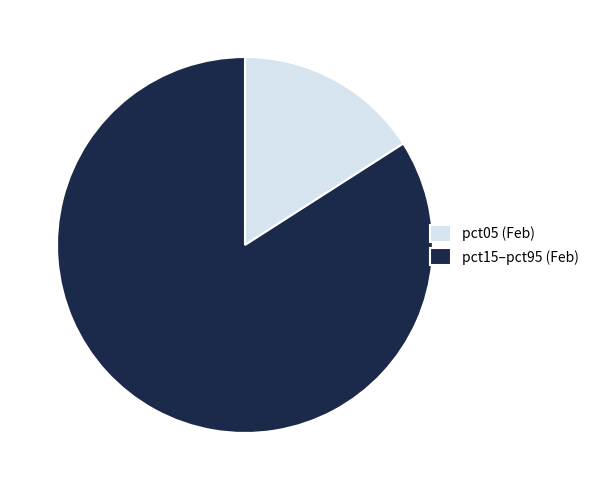

Is the sum of pct05 (Feb) and pct15–pct95 (Feb) greater than half?

Yes